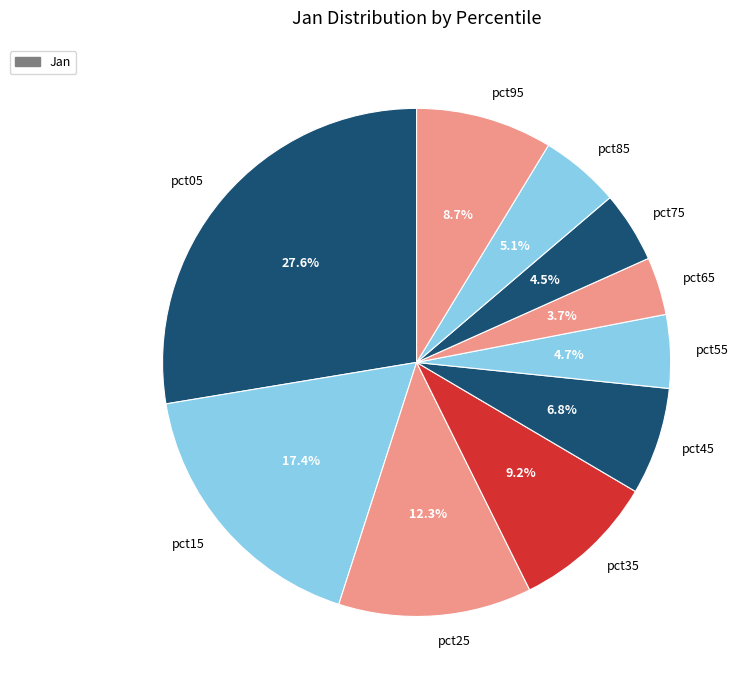

How many slices are in this pie chart?

10